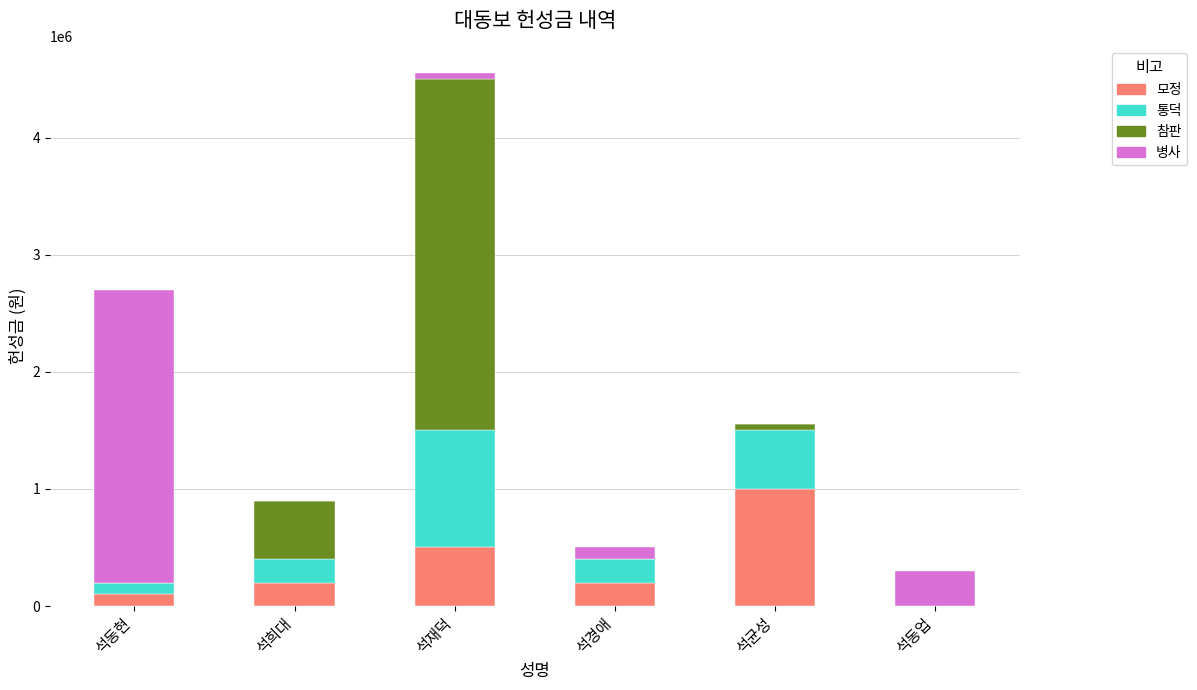

How many 모정 values are between 100000 and 500000?

4